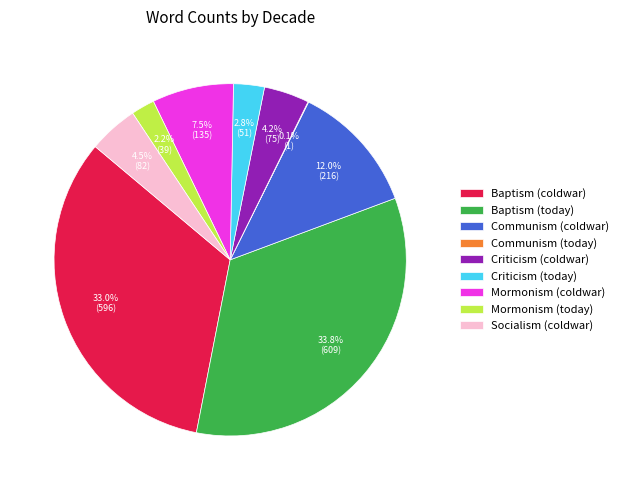

Is the sum of Baptism (coldwar) and Mormonism (today) greater than half?

No